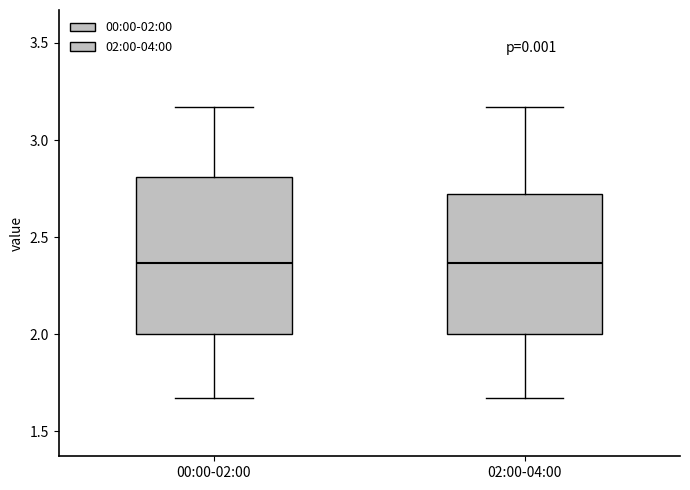

Comparing the boxes themselves (not the whiskers), which one is the tallest?

00:00-02:00